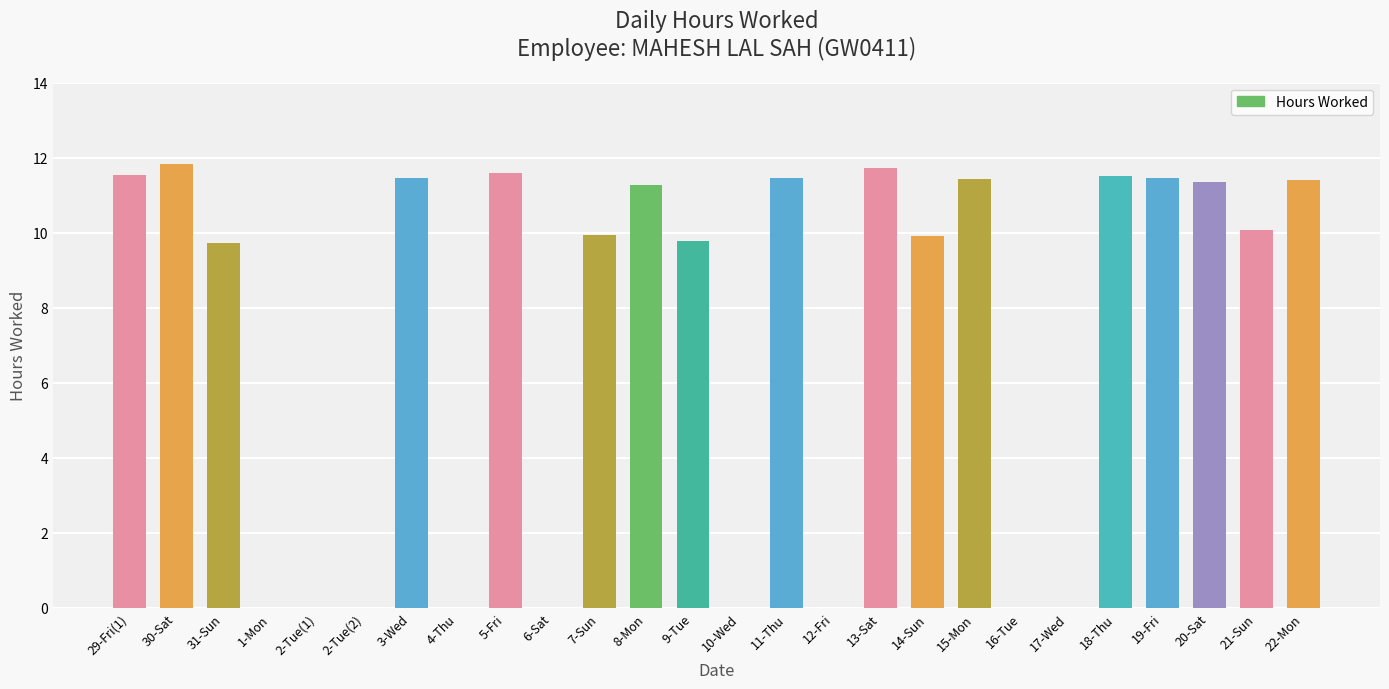

What is the average value?

7.2